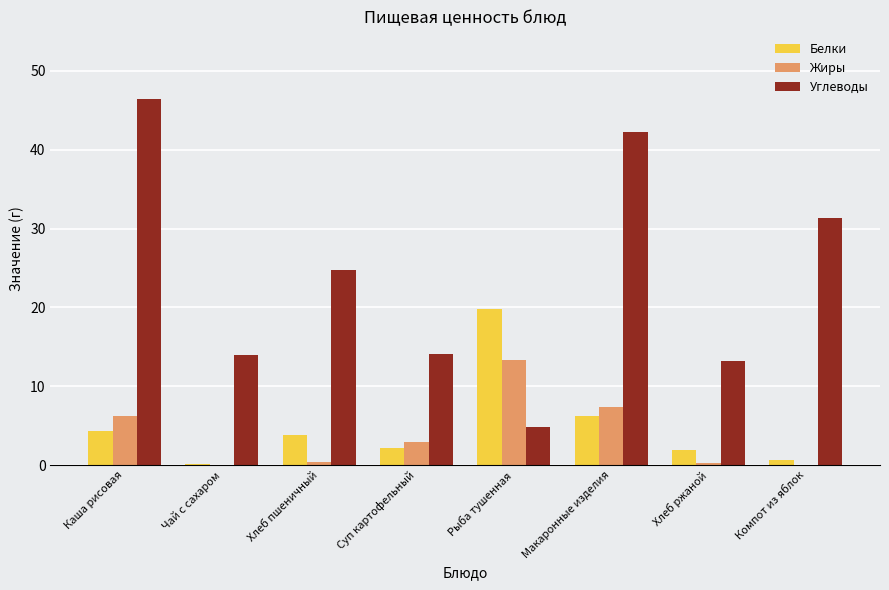

Count the number of categories in the chart.

8